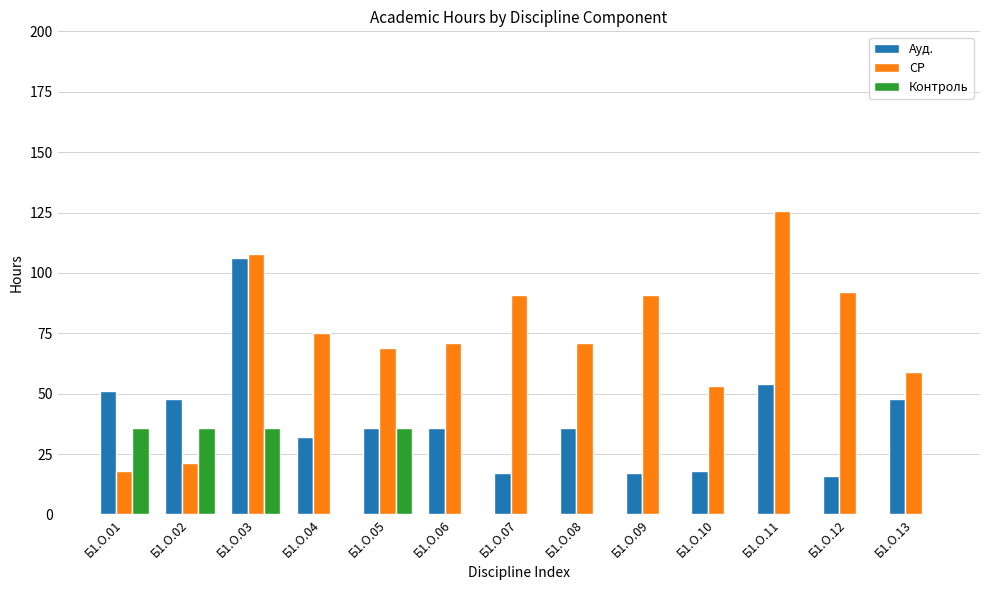

Is the value of Ауд. at Б1.О.09 greater than the value of СР at Б1.О.02?

No